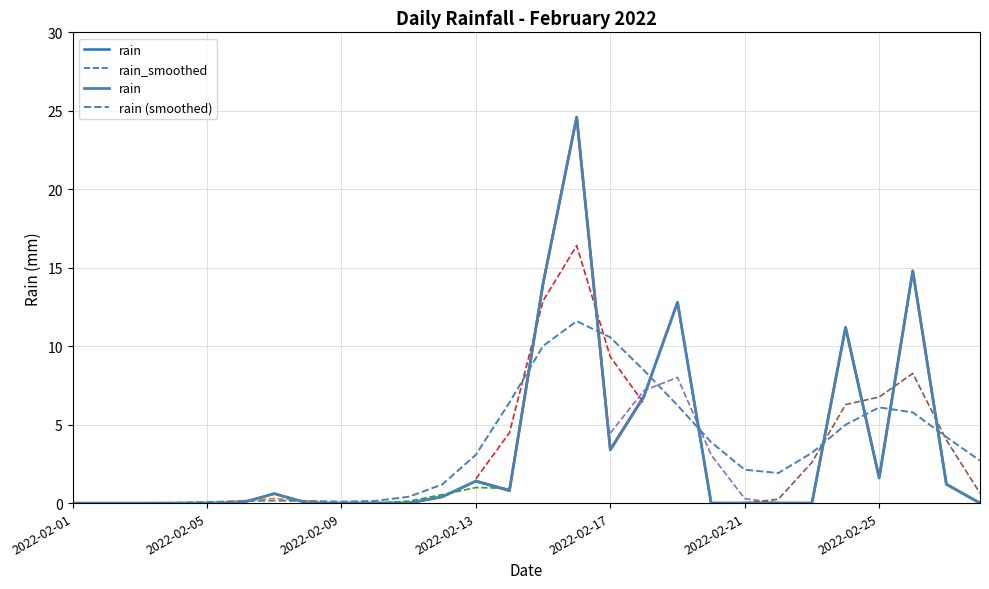

What is the value of the 15th point from the left?

14.0